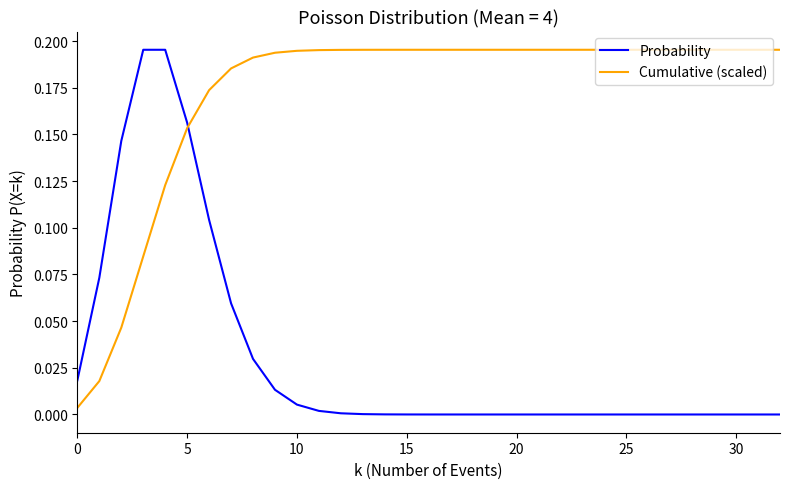

Which series has the largest total across all categories?

Cumulative (scaled)